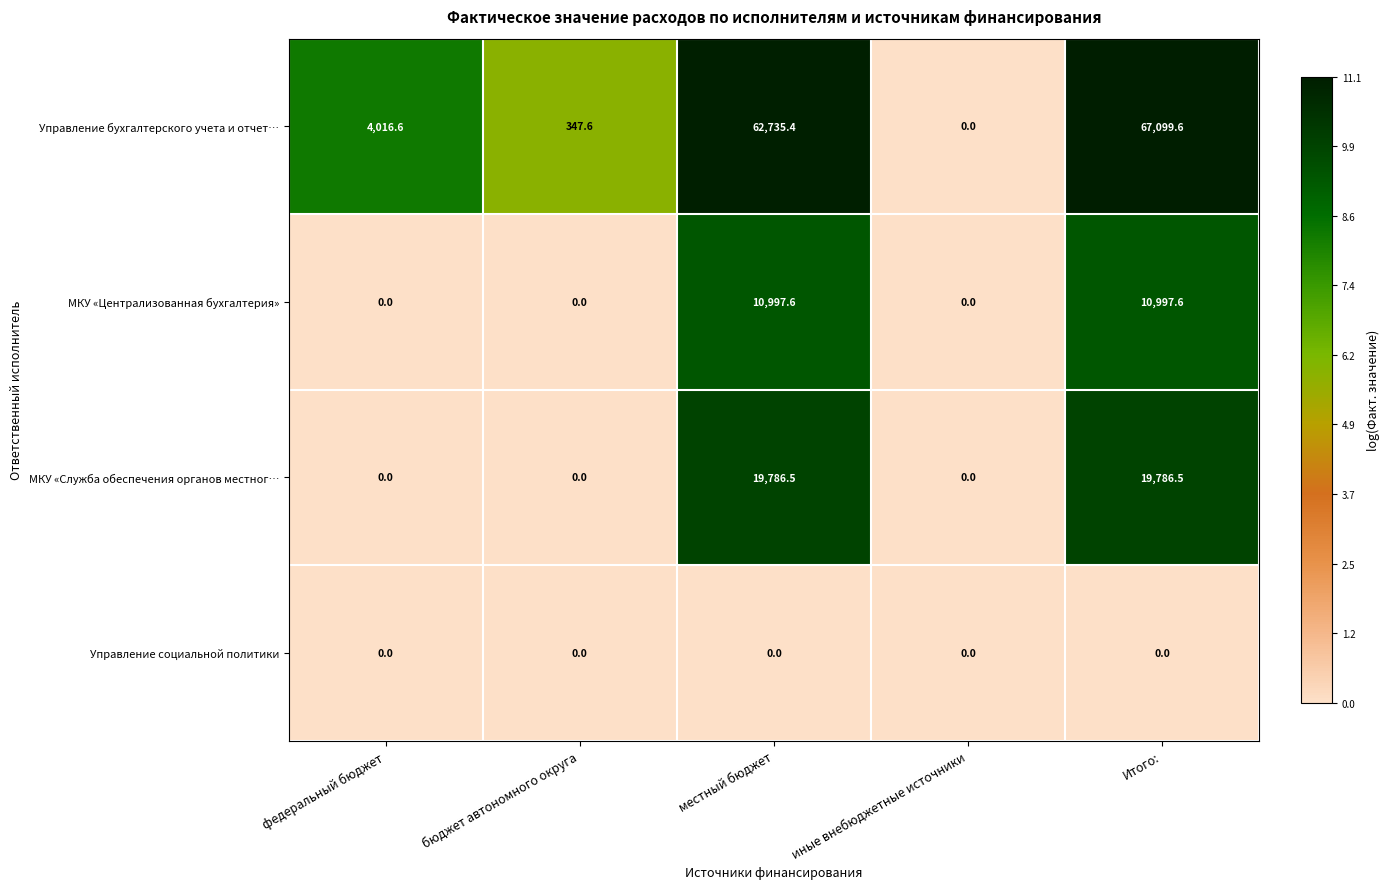

Reading left to right, list all the values displayed in this chart.

Управление бухгалтерского учета и отчет…: федеральный бюджет=4016.6	бюджет автономного округа=347.6	местный бюджет=62735.4	иные внебюджетные источники=0.0	Итого:=67099.6
МКУ «Централизованная бухгалтерия»: федеральный бюджет=0.0	бюджет автономного округа=0.0	местный бюджет=10997.6	иные внебюджетные источники=0.0	Итого:=10997.6
МКУ «Служба обеспечения органов местног…: федеральный бюджет=0.0	бюджет автономного округа=0.0	местный бюджет=19786.5	иные внебюджетные источники=0.0	Итого:=19786.5
Управление социальной политики: федеральный бюджет=0.0	бюджет автономного округа=0.0	местный бюджет=0.0	иные внебюджетные источники=0.0	Итого:=0.0